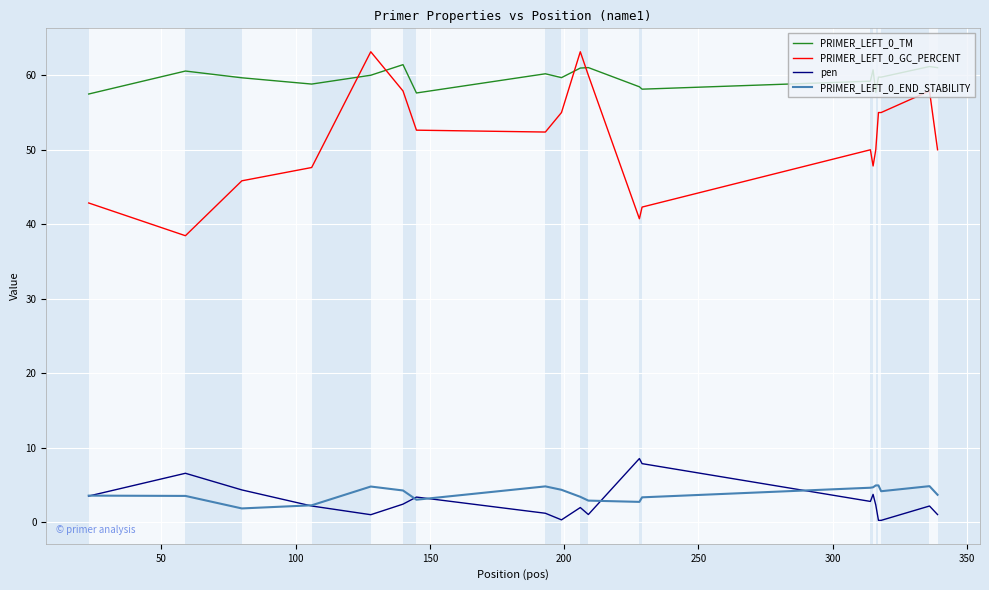

Which series has the largest total across all categories?

PRIMER_LEFT_0_TM